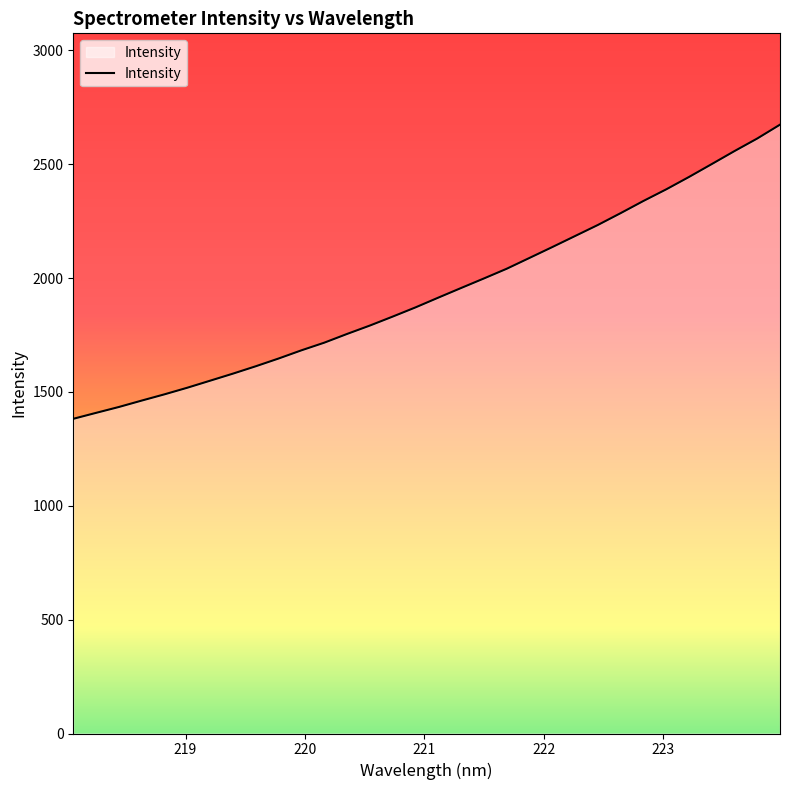

What is the difference between the maximum and second lowest values?

1265.9